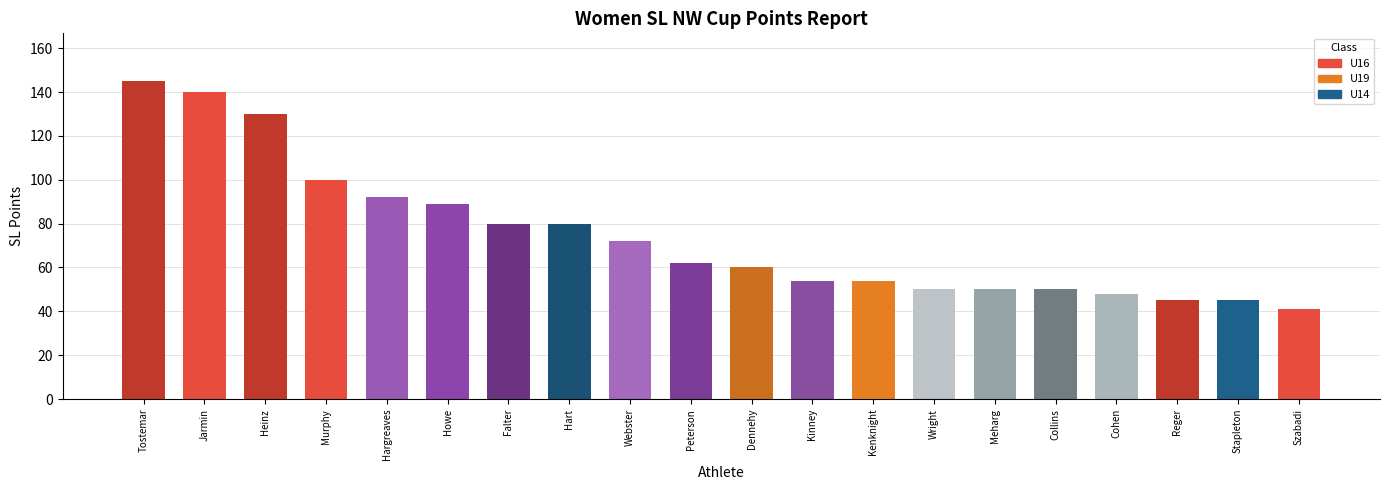

What is the smallest value displayed?

41